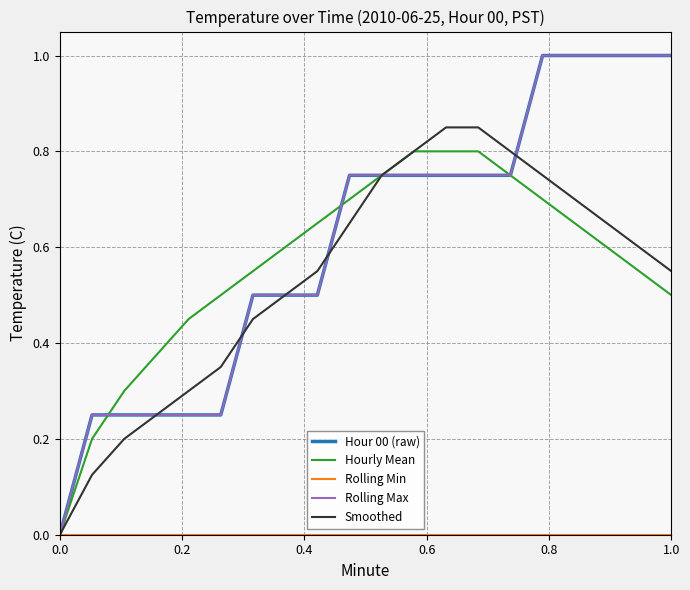

What is the difference between the second highest and second lowest values in the Hour 00 (raw) series?

0.8